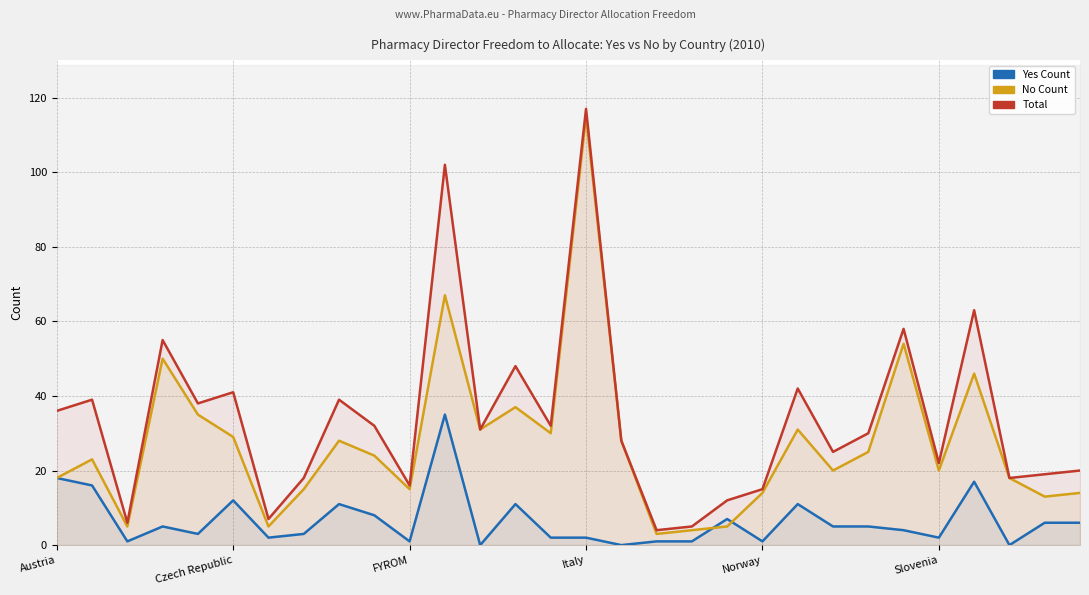

Reading right to left, list all the values displayed in this chart.

Yes Count: 6	6	0	17	2	4	5	5	11	1	7	1	1	0	2	2	11	0	35	1	8	11	3	2	12	3	5	1	16	18
No Count: 14	13	18	46	20	54	25	20	31	14	5	4	3	28	115	30	37	31	67	15	24	28	15	5	29	35	50	5	23	18
Total: 20	19	18	63	22	58	30	25	42	15	12	5	4	28	117	32	48	31	102	16	32	39	18	7	41	38	55	6	39	36